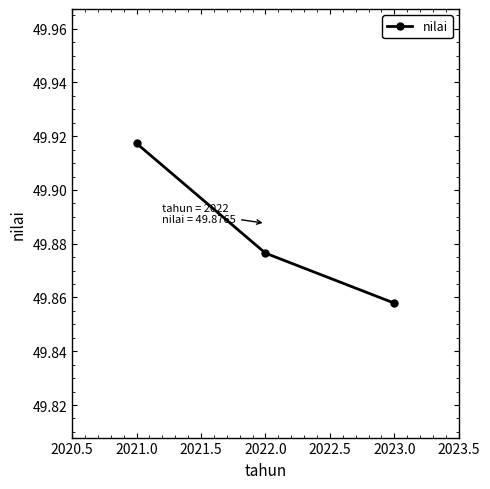

Is this an area chart (filled region under the line)?

No